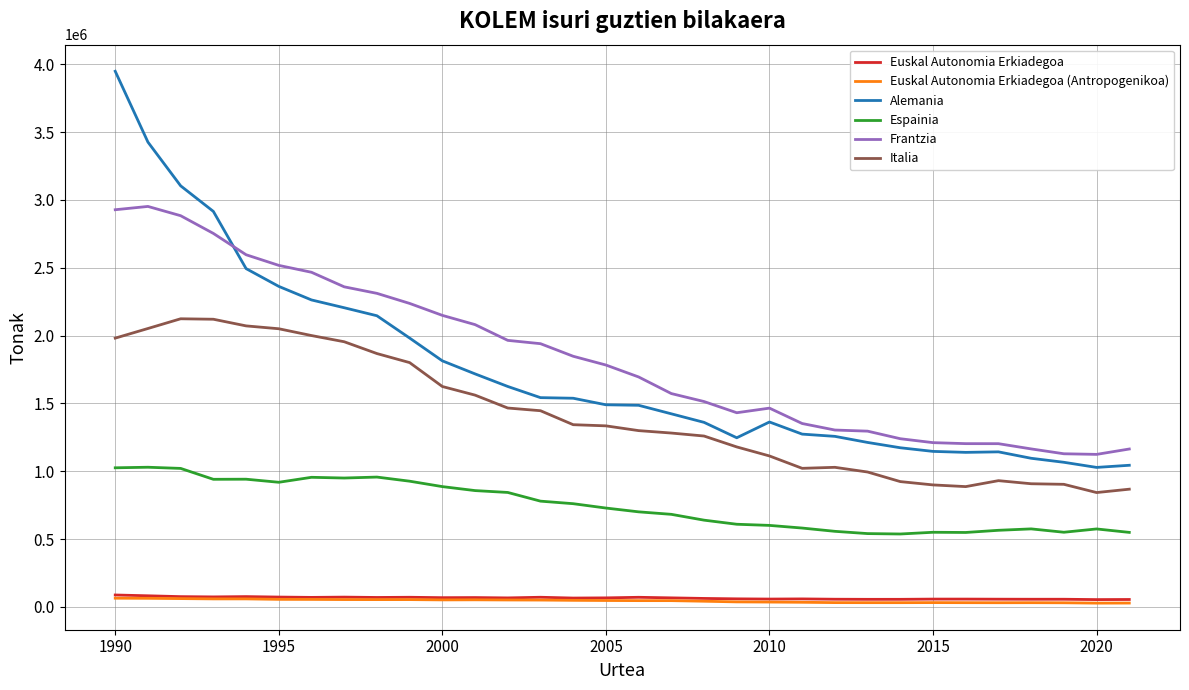

True or false: Espainia and Euskal Autonomia Erkiadegoa (Antropogenikoa) cross at least once.

False